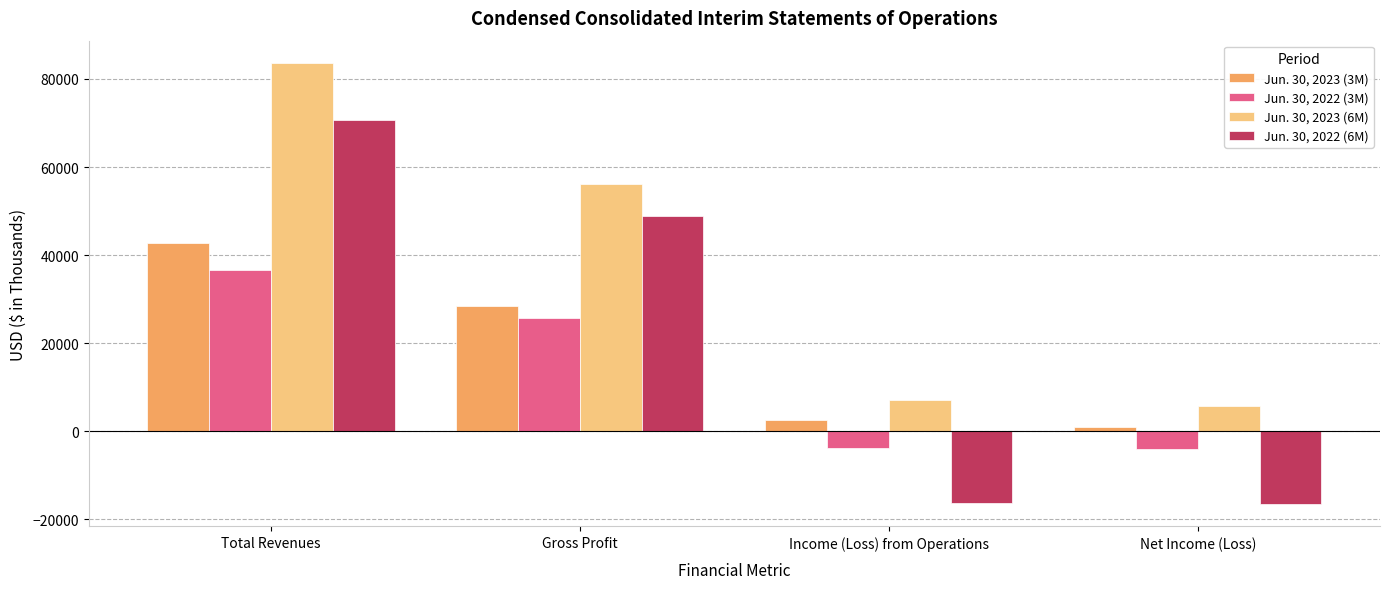

How many positive values does the Jun. 30, 2022 (3M) series have?

2